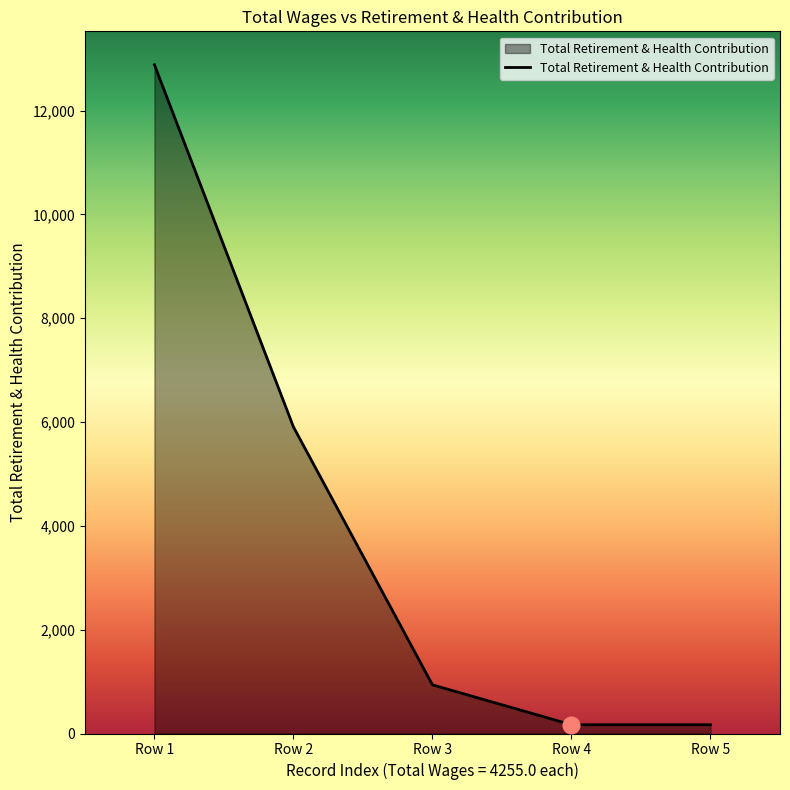

Is it true that the value at Row 2 is 5907?

True